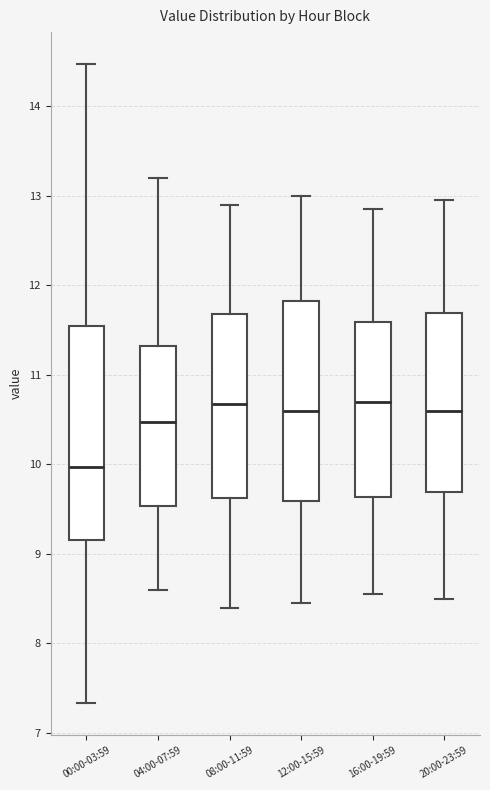

Where does the upper whisker of the box for 04:00-07:59 end on the y-axis? The values are not printed on the chart, so give them approximately, as read against the axis.

13.2